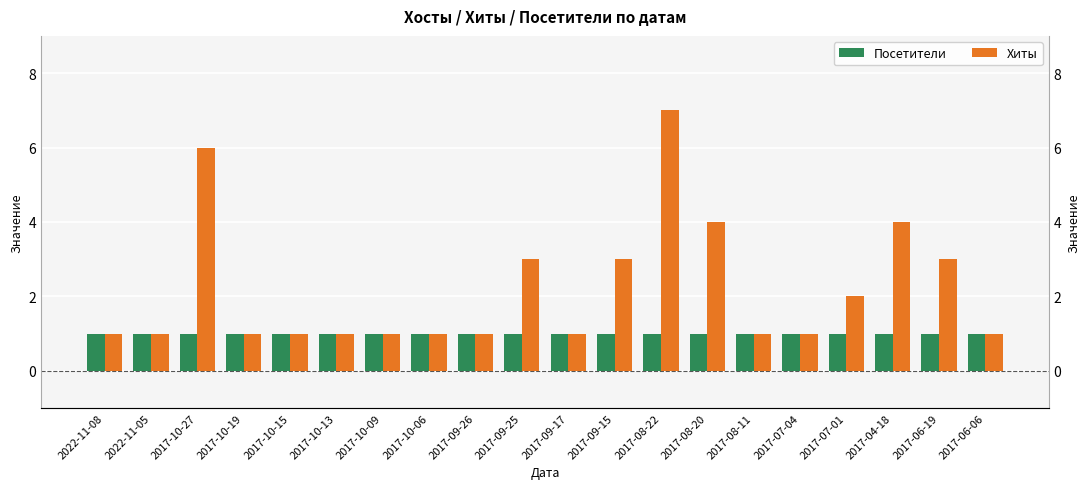

Count the number of categories in the chart.

20